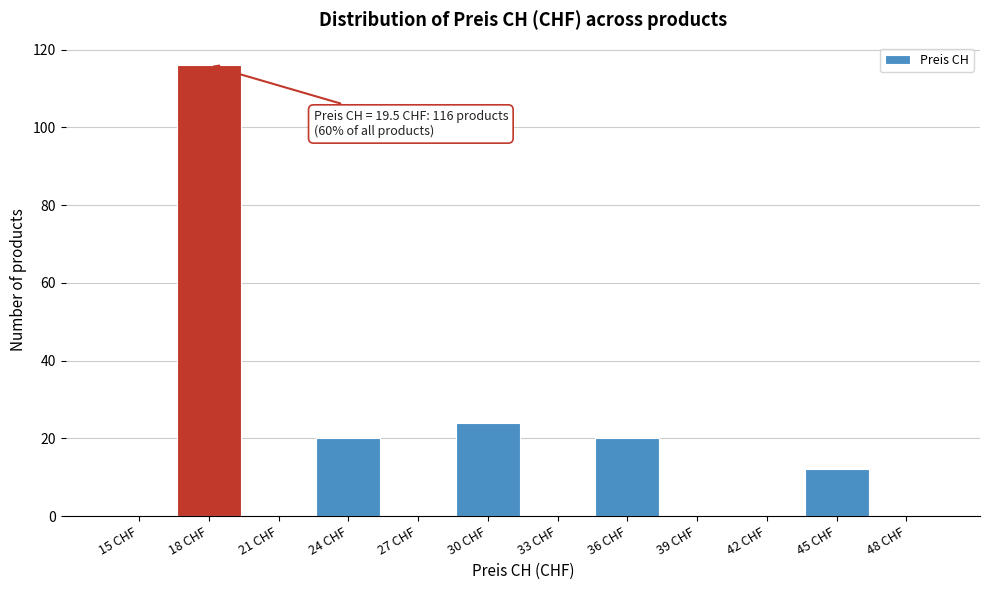

Reading right to left, extract all data points from this chart.

48 CHF=0	45 CHF=12	42 CHF=0	39 CHF=0	36 CHF=20	33 CHF=0	30 CHF=24	27 CHF=0	24 CHF=20	21 CHF=0	18 CHF=116	15 CHF=0